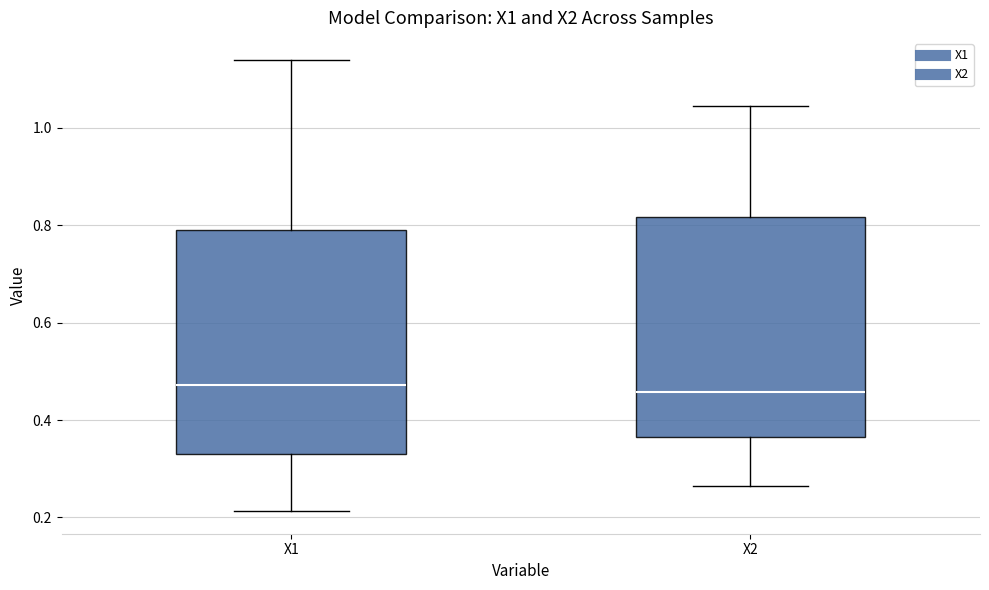

Where does the lower whisker of the box for X1 end on the y-axis? The values are not printed on the chart, so give them approximately, as read against the axis.

0.22